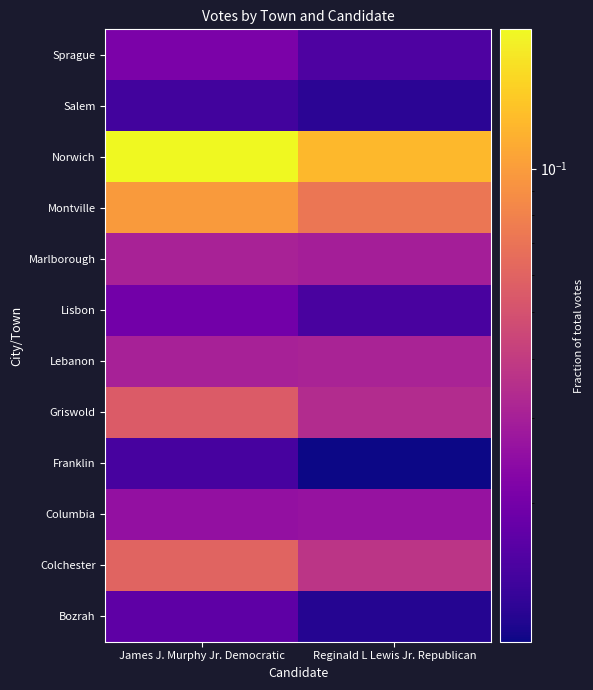

How many categories are shown in the chart?

2